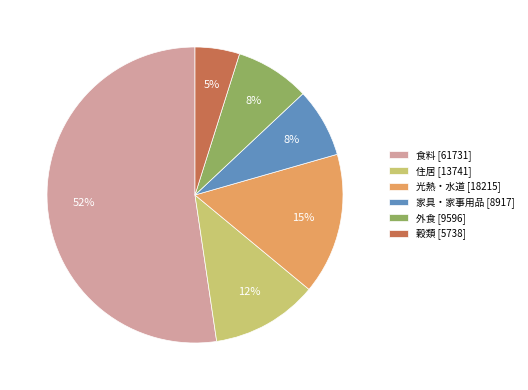

To the nearest percent, what is the difference between the 家具・家事用品 [8917] and 住居 [13741] slice percentages?

4%